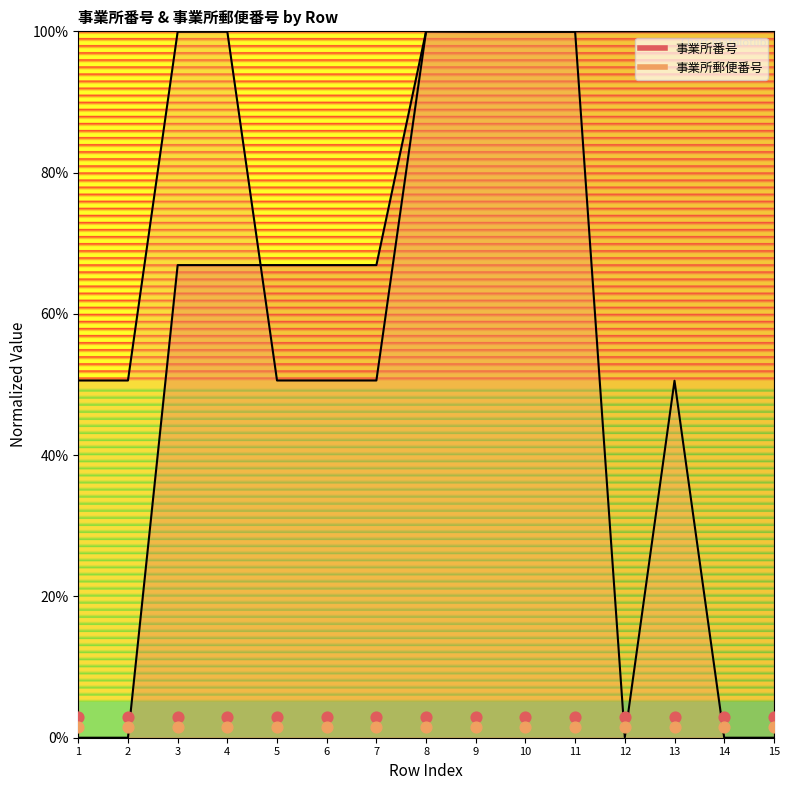

At which category is the sum across all series the highest?

8